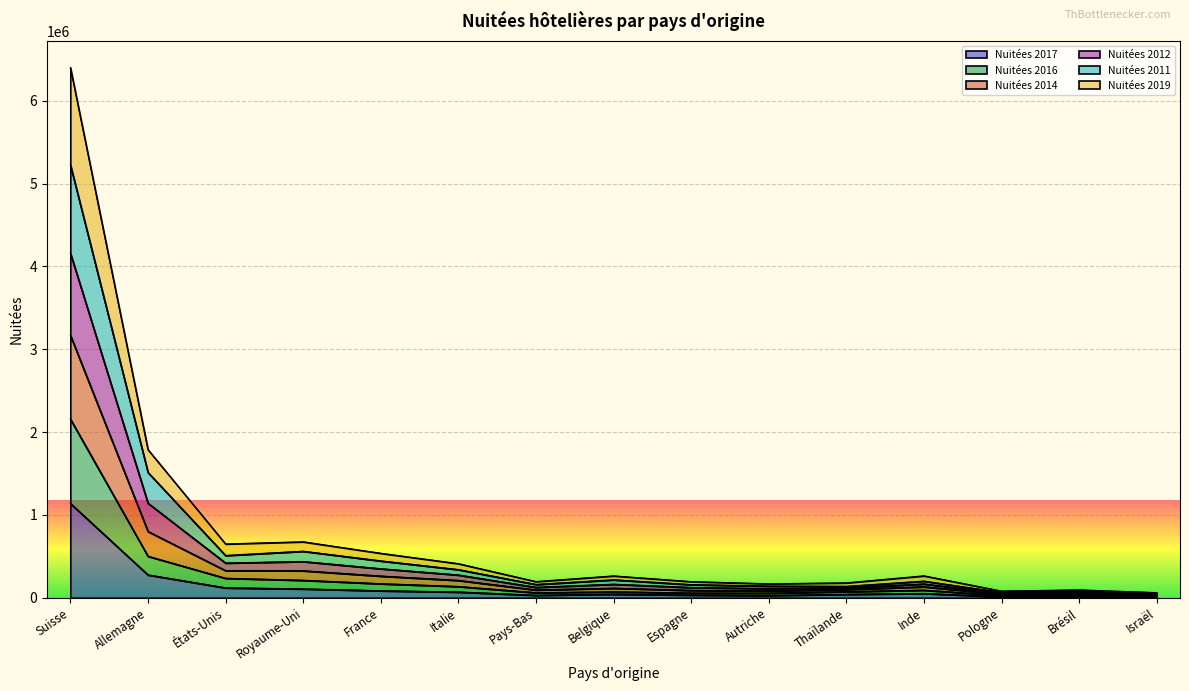

Is it true that Nuitées 2011 equals 105768 at Italie?

False